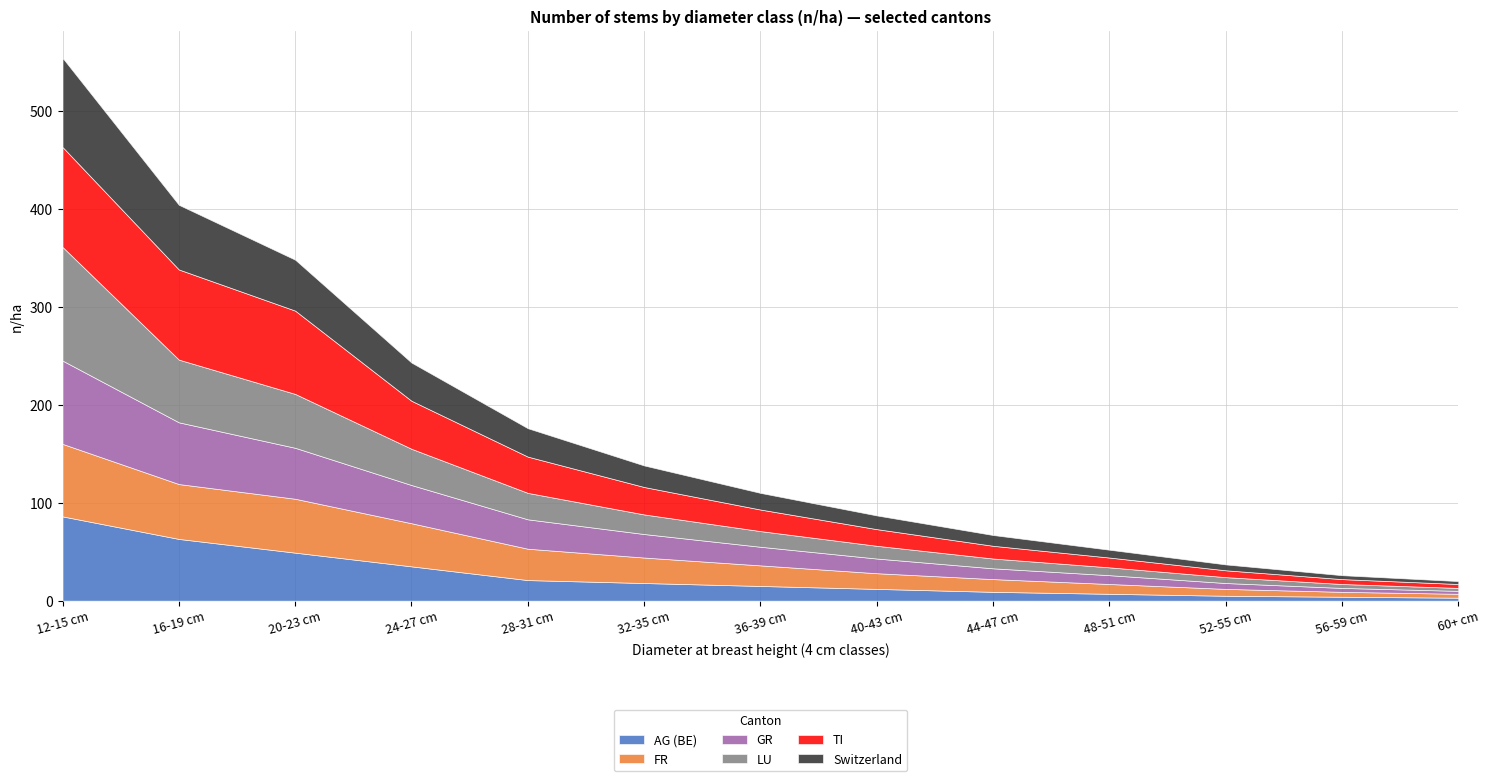

The GR series shows 28 at 16-19 cm. True or false?

False